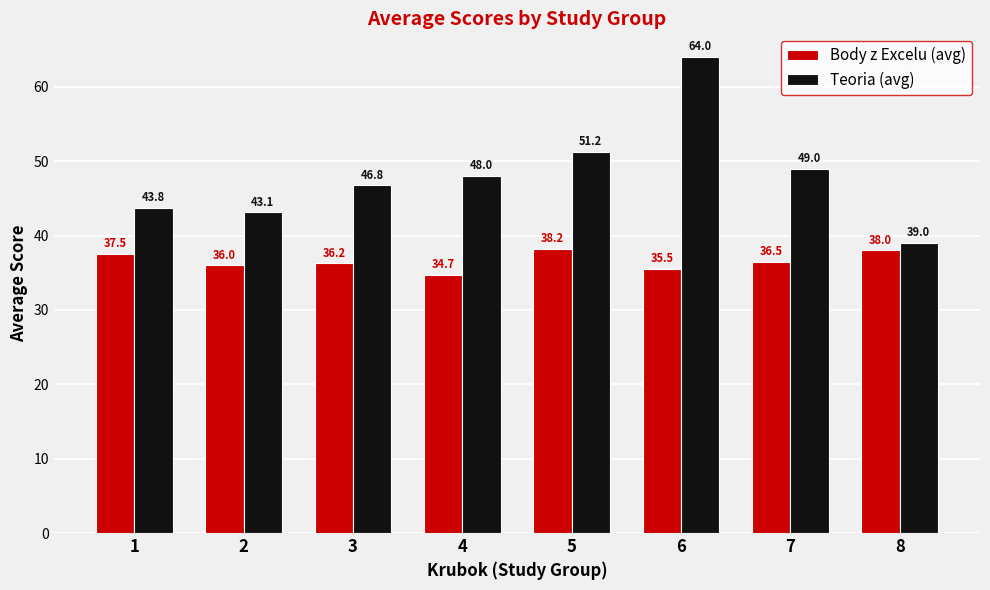

Is it true that Teoria (avg) equals 33.3 at 5?

False